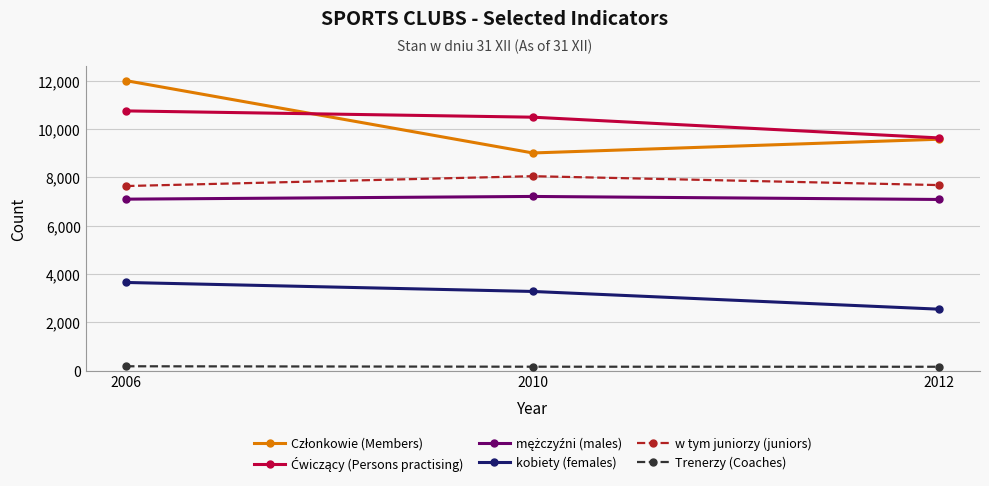

What is the highest value of the kobiety (females) series?

3653